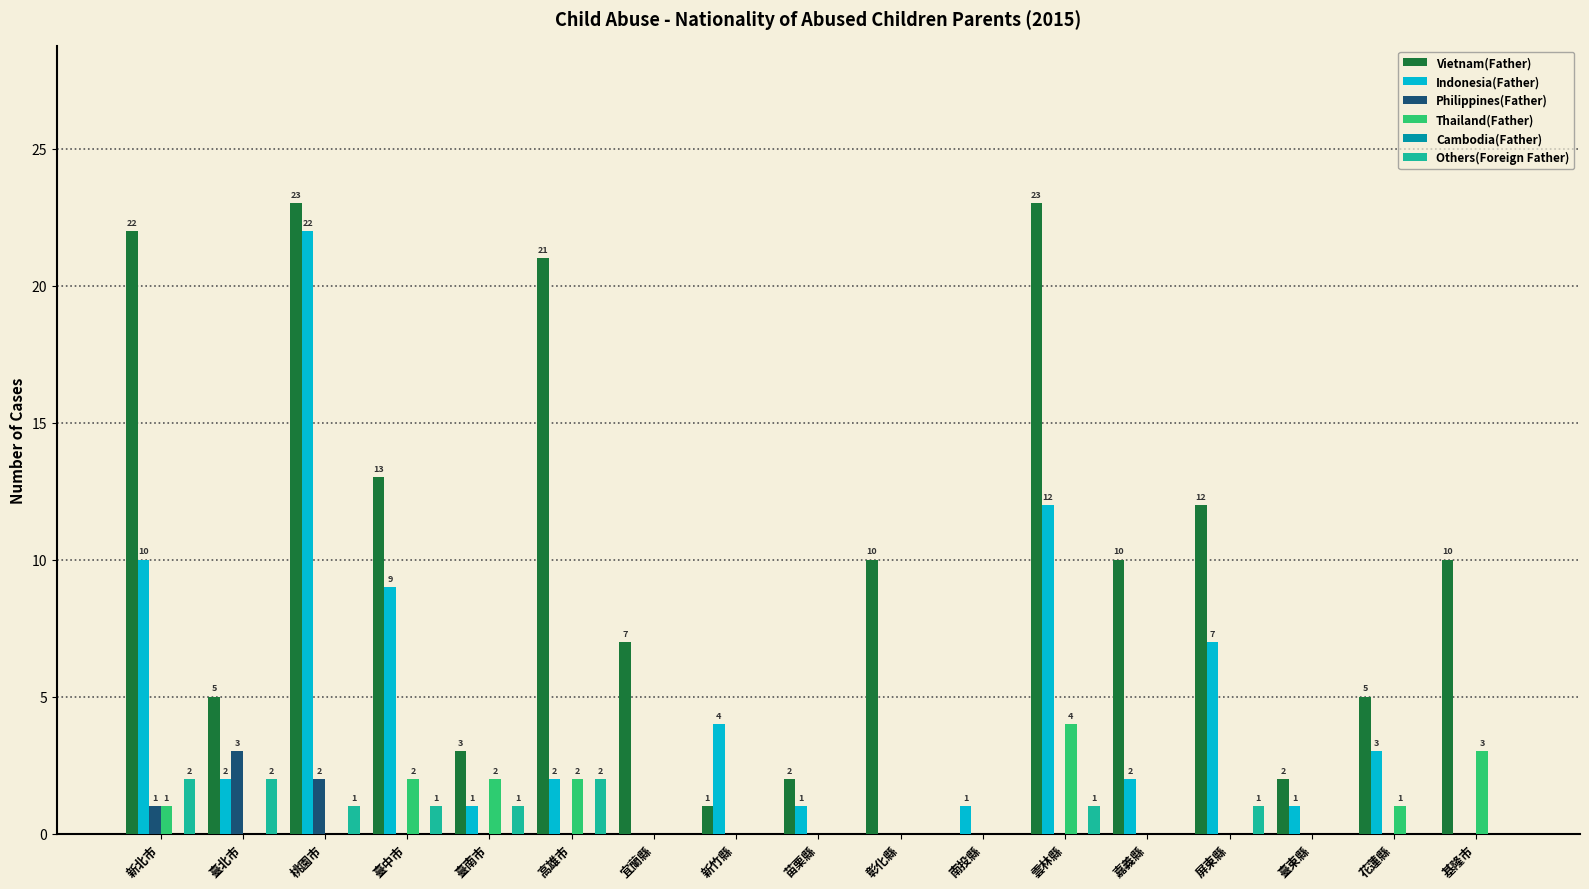

True or false: Indonesia(Father) has a value of 10 at 新北市.

True